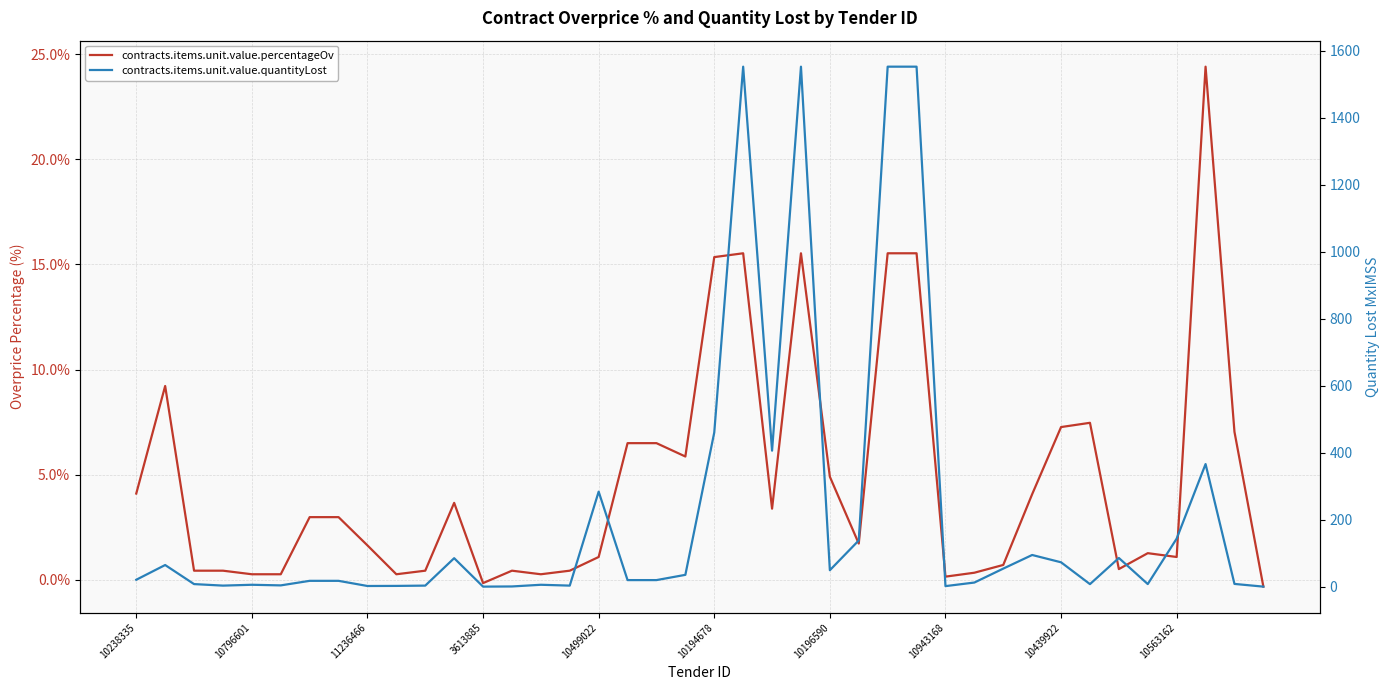

True or false: contracts.items.unit.value.percentageOv has a value of 0.3 at 14.

True